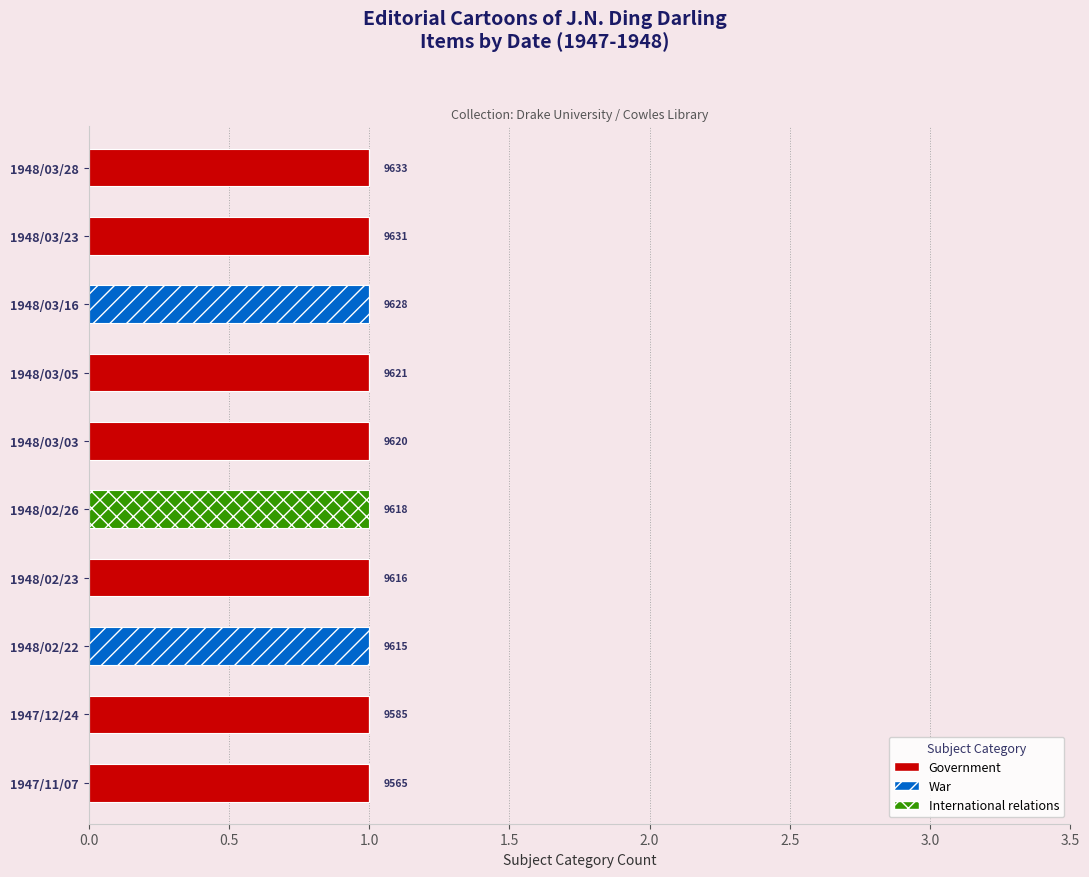

True or false: Government has a value of 0 at 1948/03/03.

False